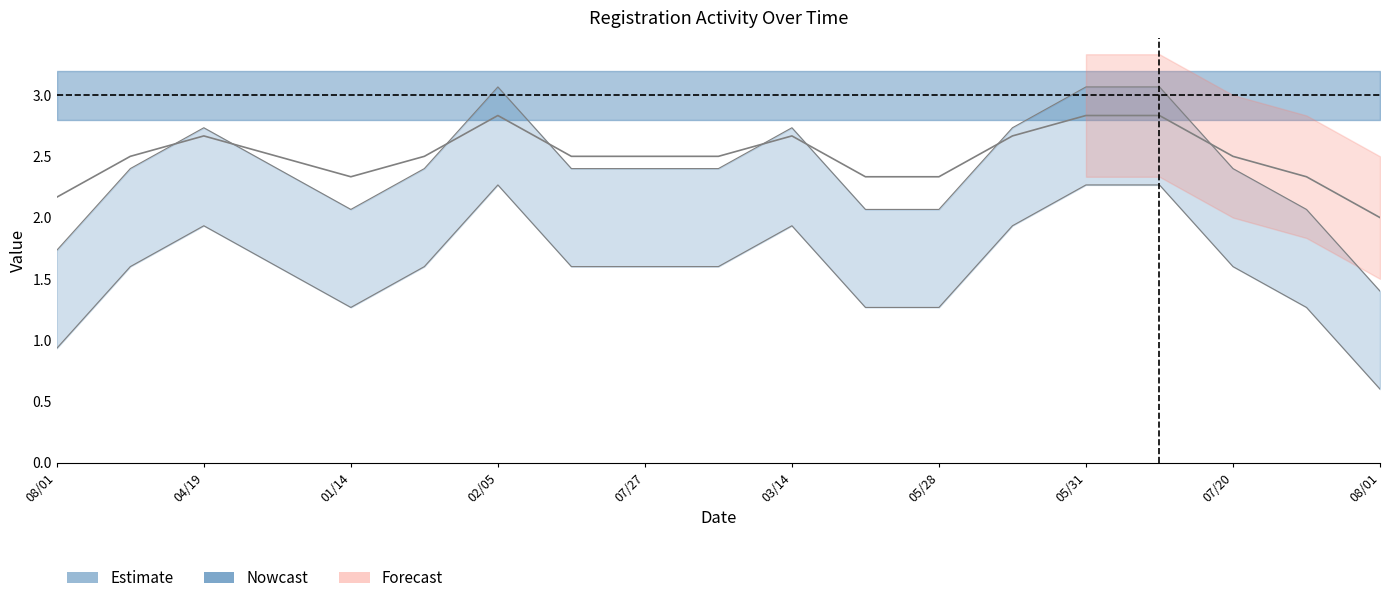

Which has a higher value, 2024-02-05 or 2024-04-19?

2024-02-05